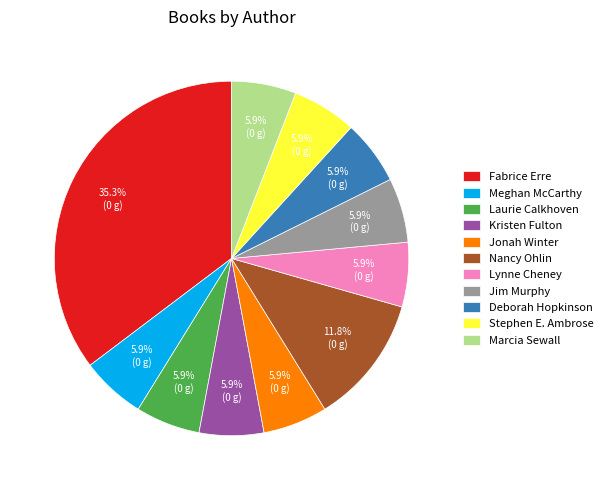

Which category has the biggest portion of the pie?

Fabrice Erre